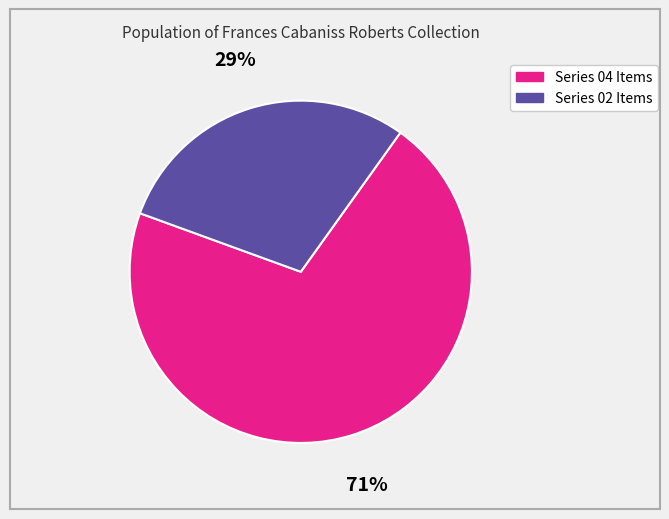

To the nearest percent, what is the combined percentage of Series 04 Items and Series 02 Items?

100%